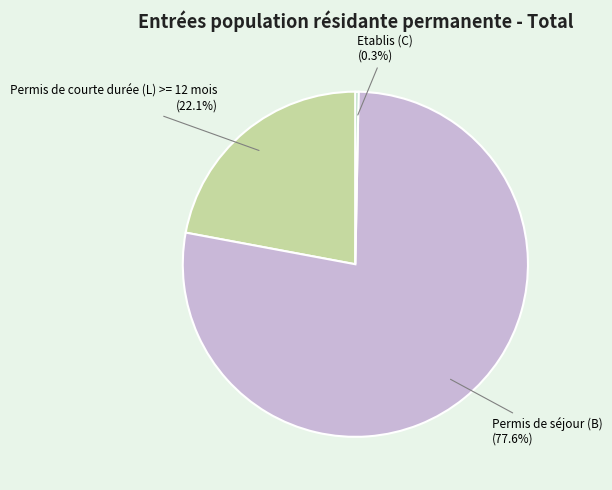

Count the number of slices in the pie.

3